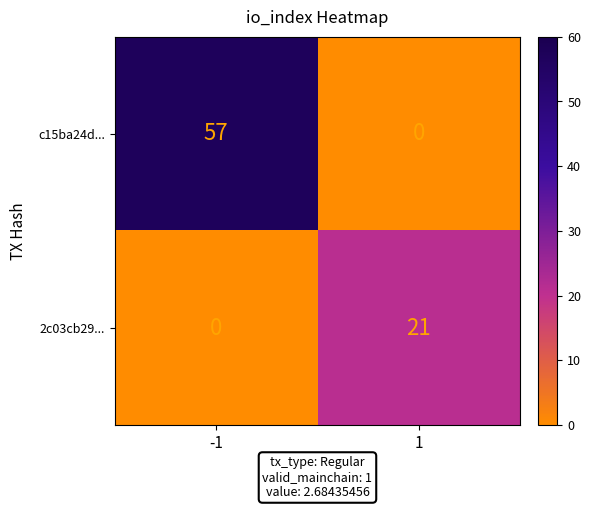

What is the difference between the maximum and minimum values in the c15ba24d... series?

57